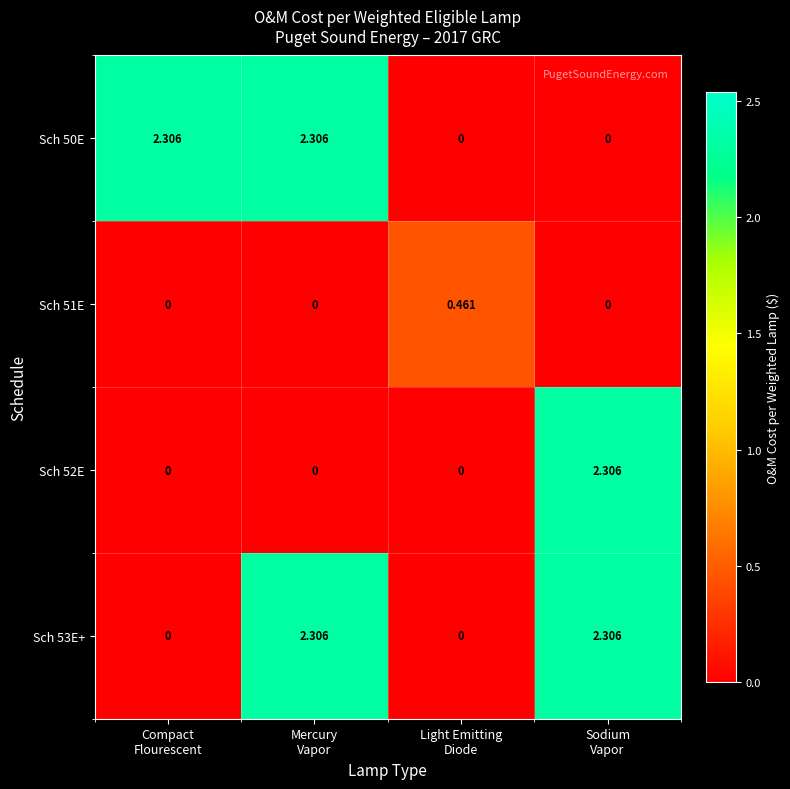

How many distinct data groups are displayed?

4